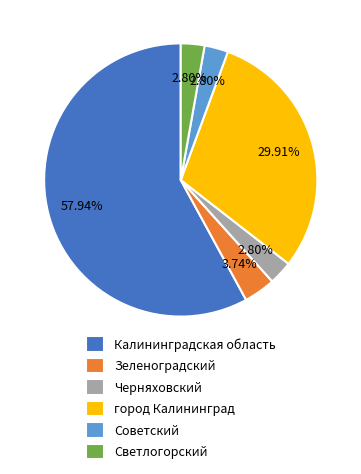

What percentage is NOT represented by Черняховский?

97.2%